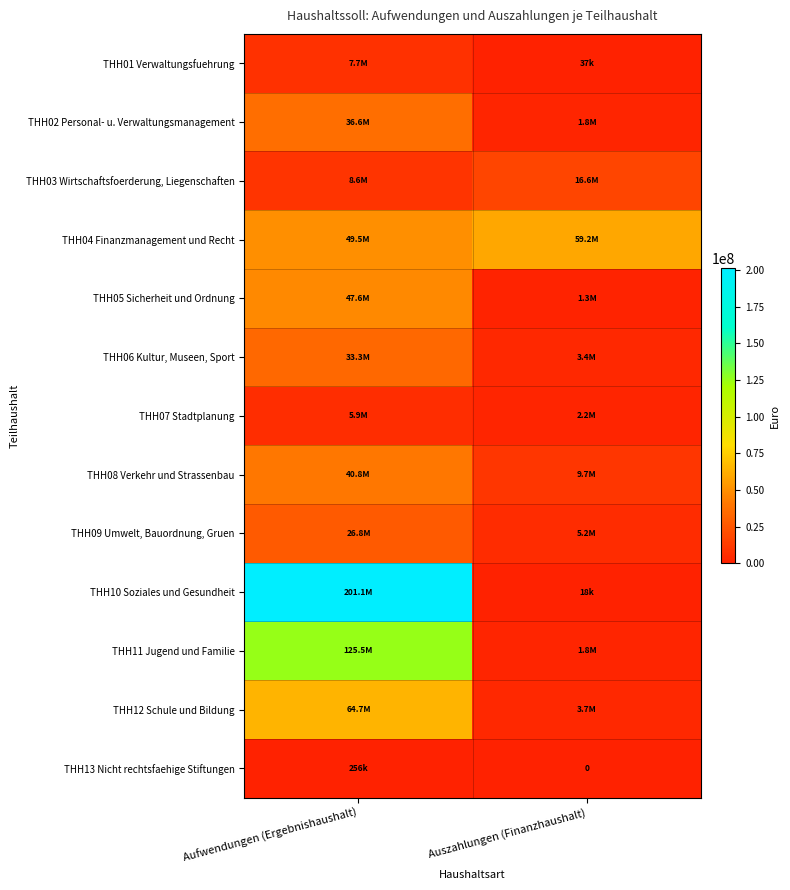

Rank the series by their maximum value, from lowest to highest.

THH13 Nicht rechtsfaehige Stiftungen, THH07 Stadtplanung, THH01 Verwaltungsfuehrung, THH03 Wirtschaftsfoerderung, Liegenschaften, THH09 Umwelt, Bauordnung, Gruen, THH06 Kultur, Museen, Sport, THH02 Personal- u. Verwaltungsmanagement, THH08 Verkehr und Strassenbau, THH05 Sicherheit und Ordnung, THH04 Finanzmanagement und Recht, THH12 Schule und Bildung, THH11 Jugend und Familie, THH10 Soziales und Gesundheit